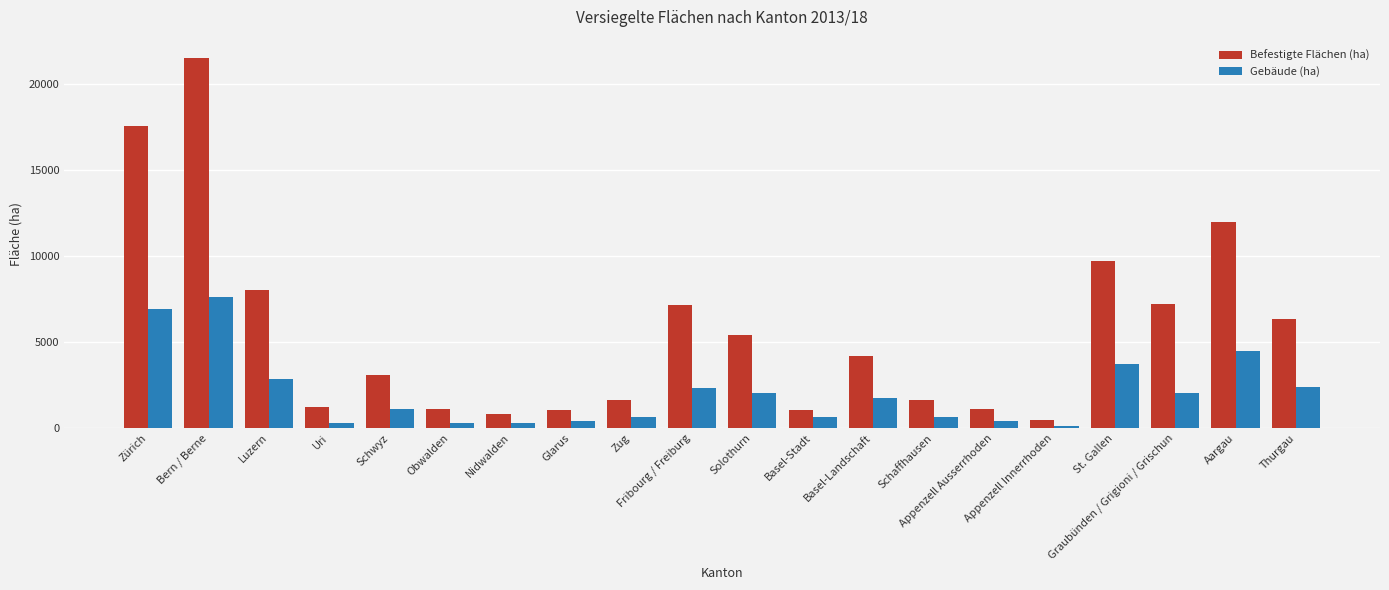

What is the difference between the highest and lowest values at Schwyz?

1943